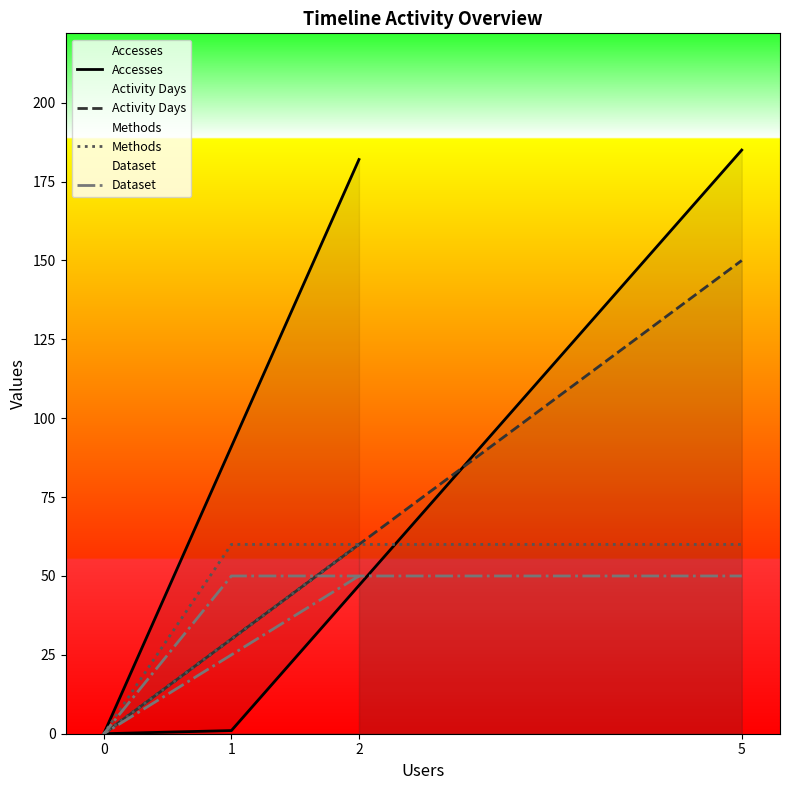

What is the sum of all Dataset values?

150